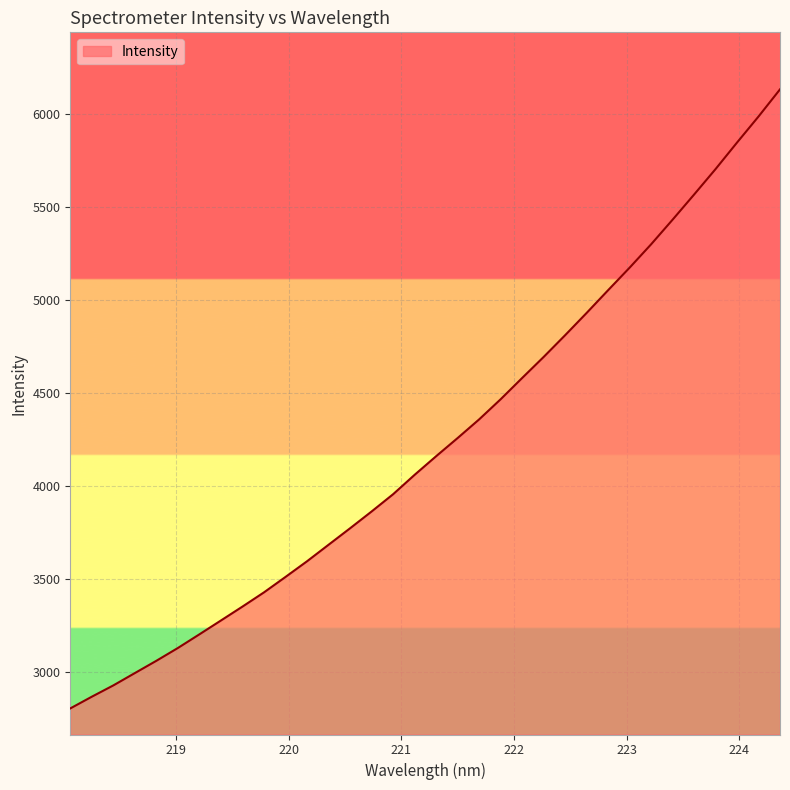

How many values exceed 4161?

17